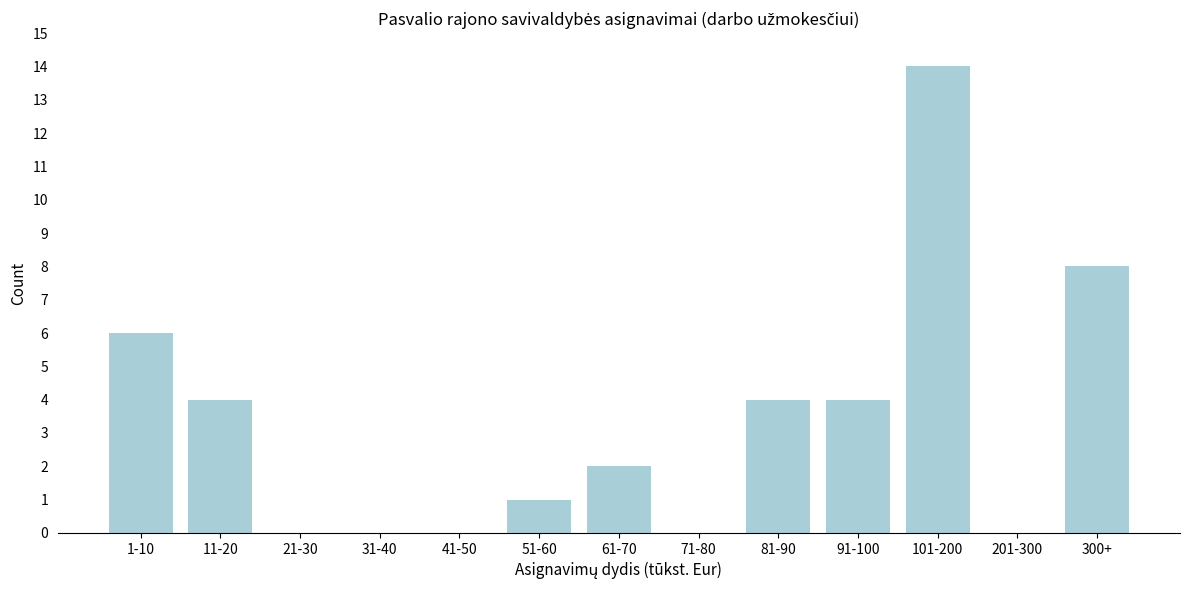

Reading right to left, extract all data points from this chart.

300+=8	201-300=0	101-200=14	91-100=4	81-90=4	71-80=0	61-70=2	51-60=1	41-50=0	31-40=0	21-30=0	11-20=4	1-10=6